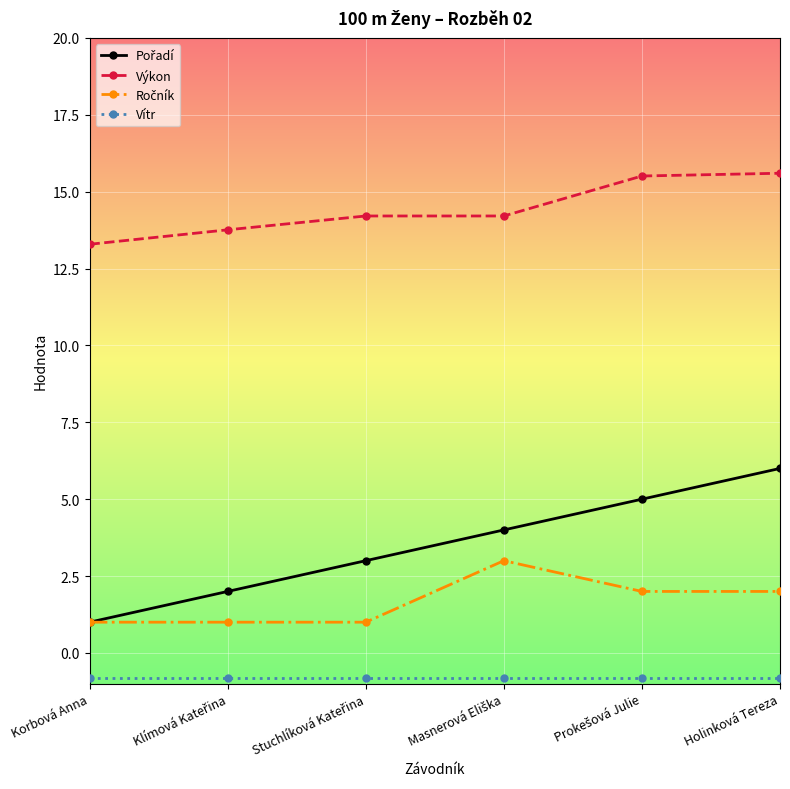

What position from the left is Holinková Tereza?

6